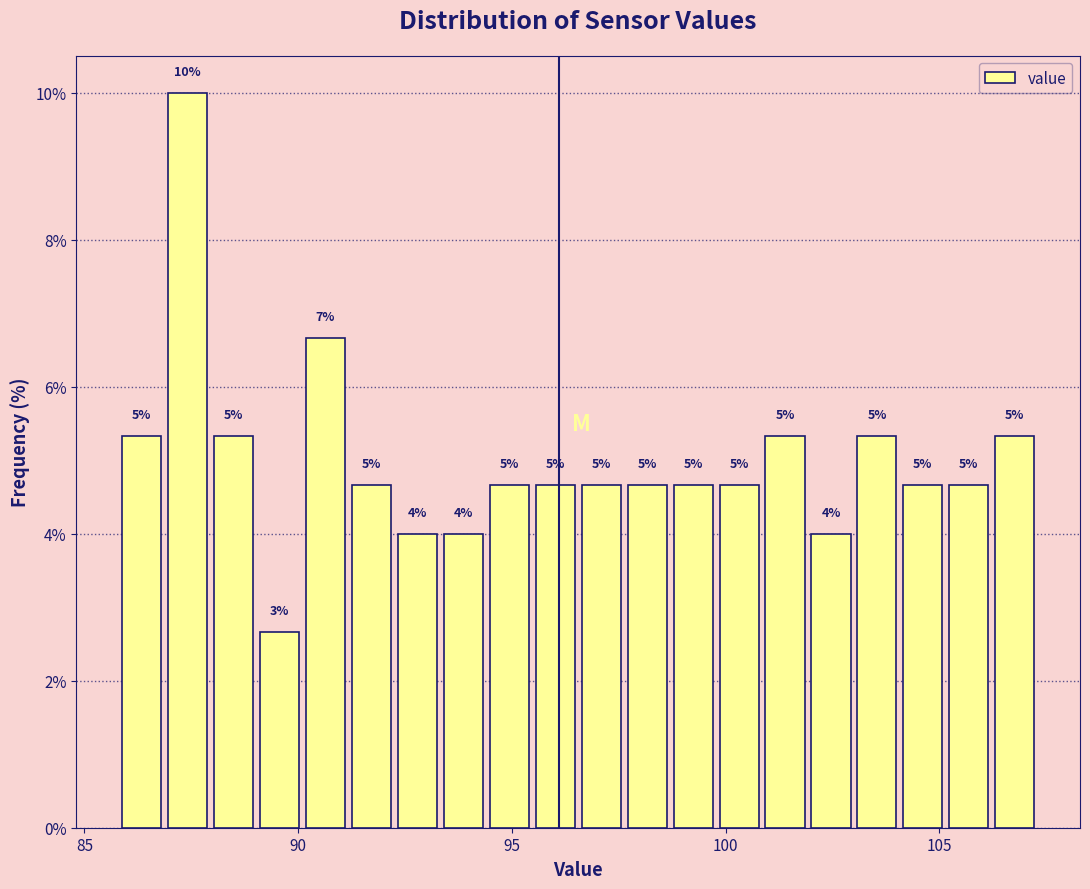

Read against the x-axis, roughly where is the centre of the tallest bar?

87.5